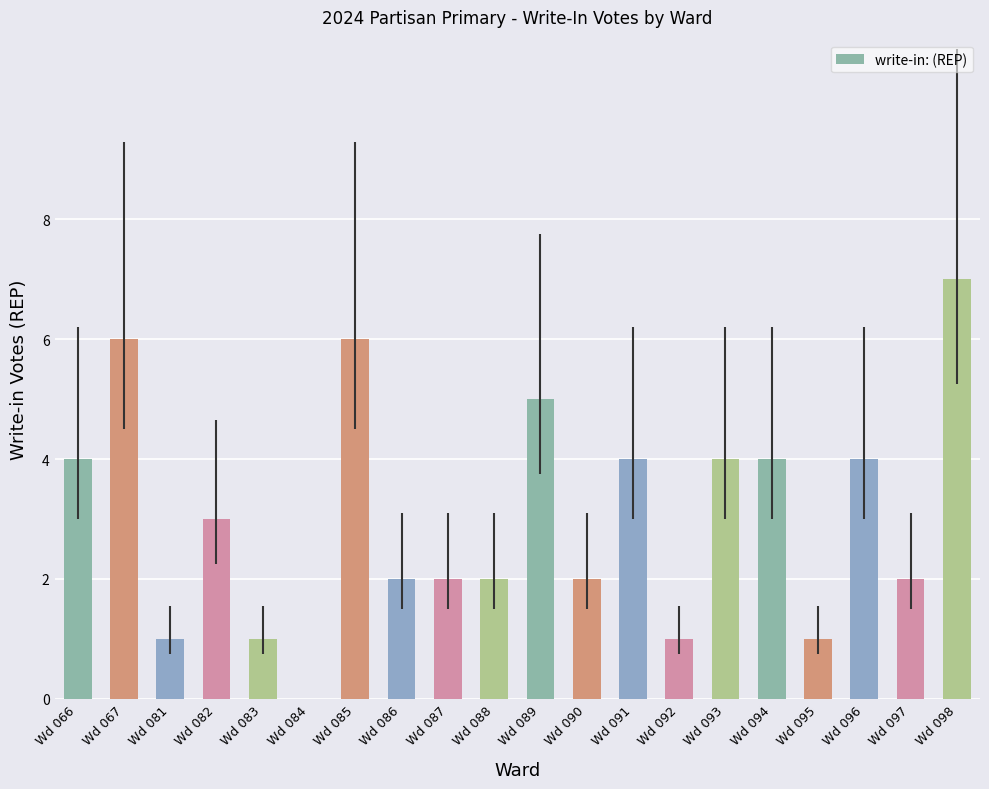

Between Wd 084 and Wd 096, which is larger?

Wd 096